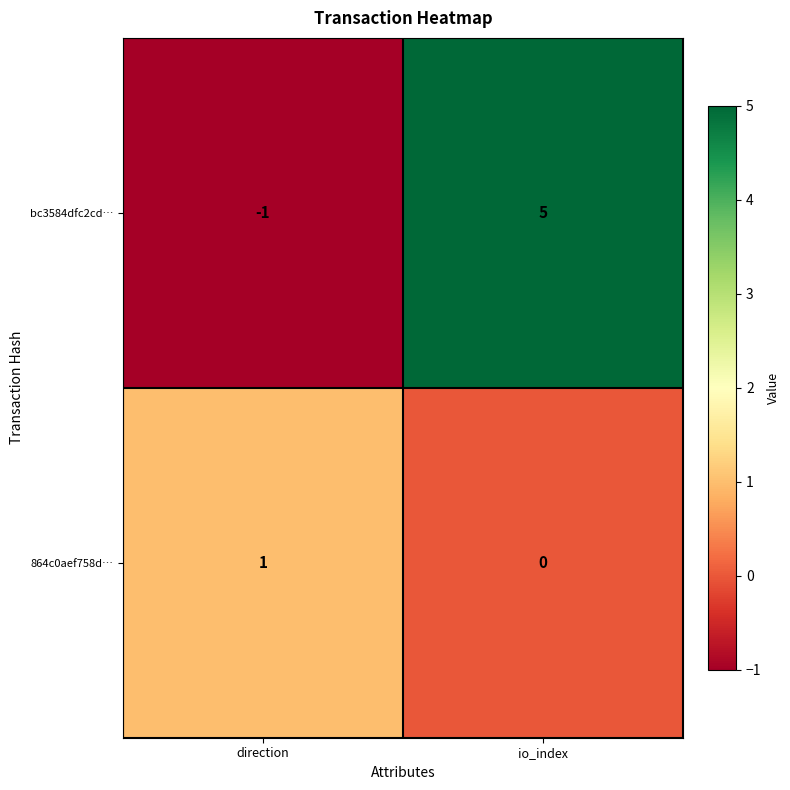

What value does the bc3584dfc2cd… series have at io_index?

5